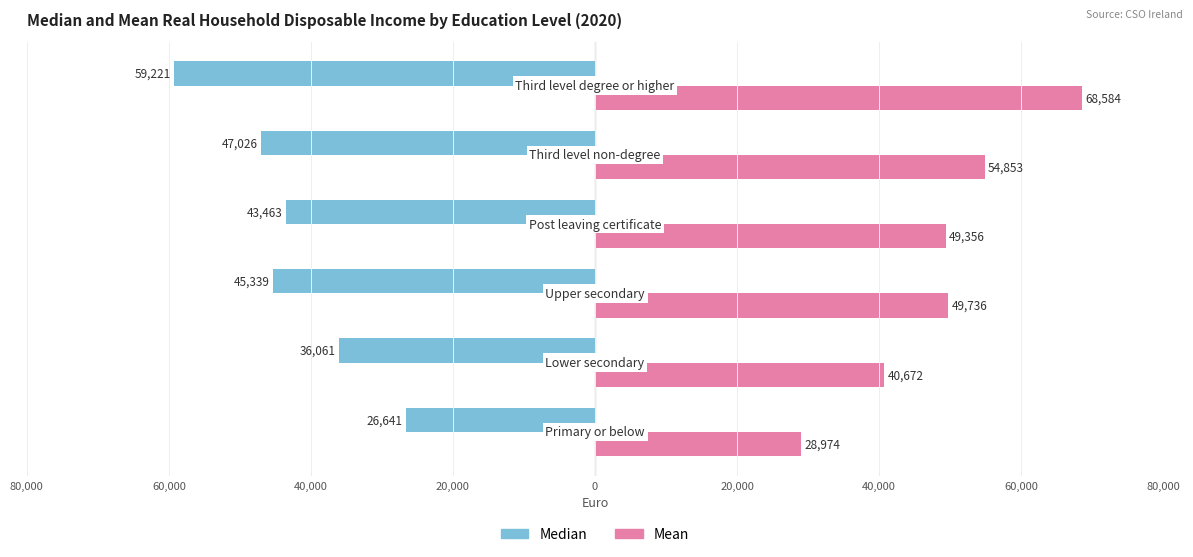

What is the value of the Median bar at the 3rd from the left?

-45339